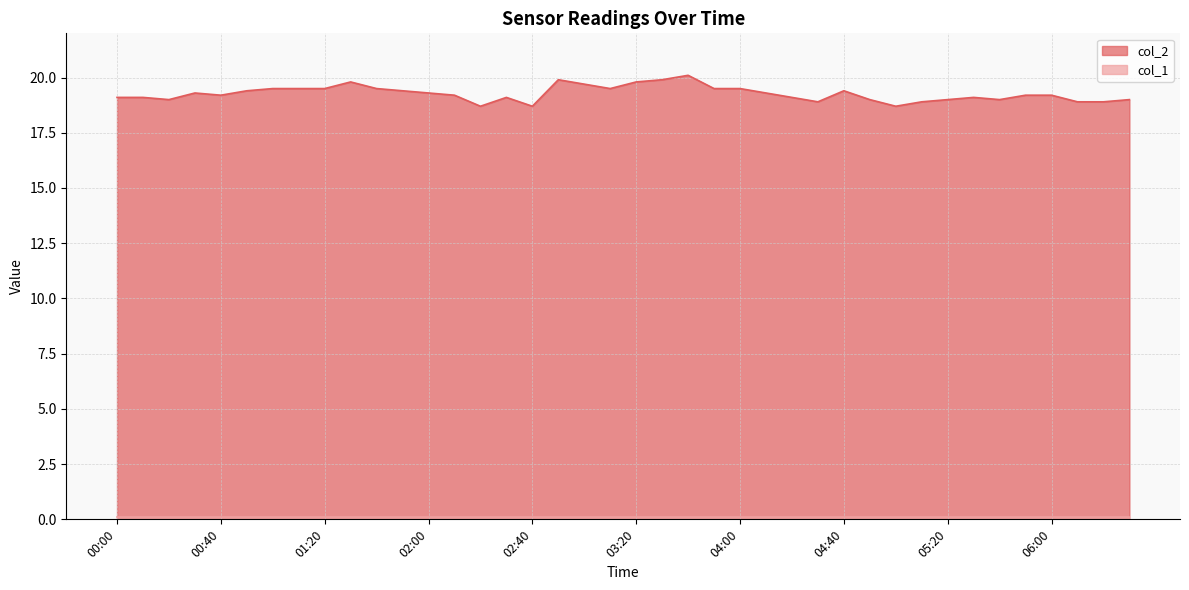

What is the sum of all values?

770.8